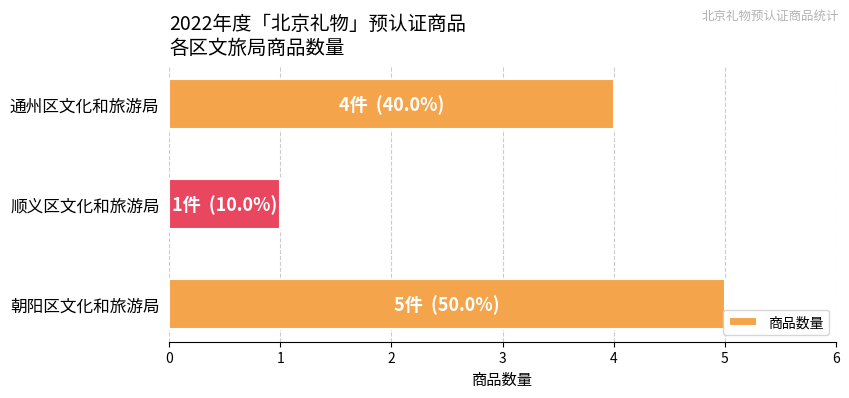

Reading bottom to top, transcribe all the data shown in this chart.

朝阳区文化和旅游局=5	顺义区文化和旅游局=1	通州区文化和旅游局=4